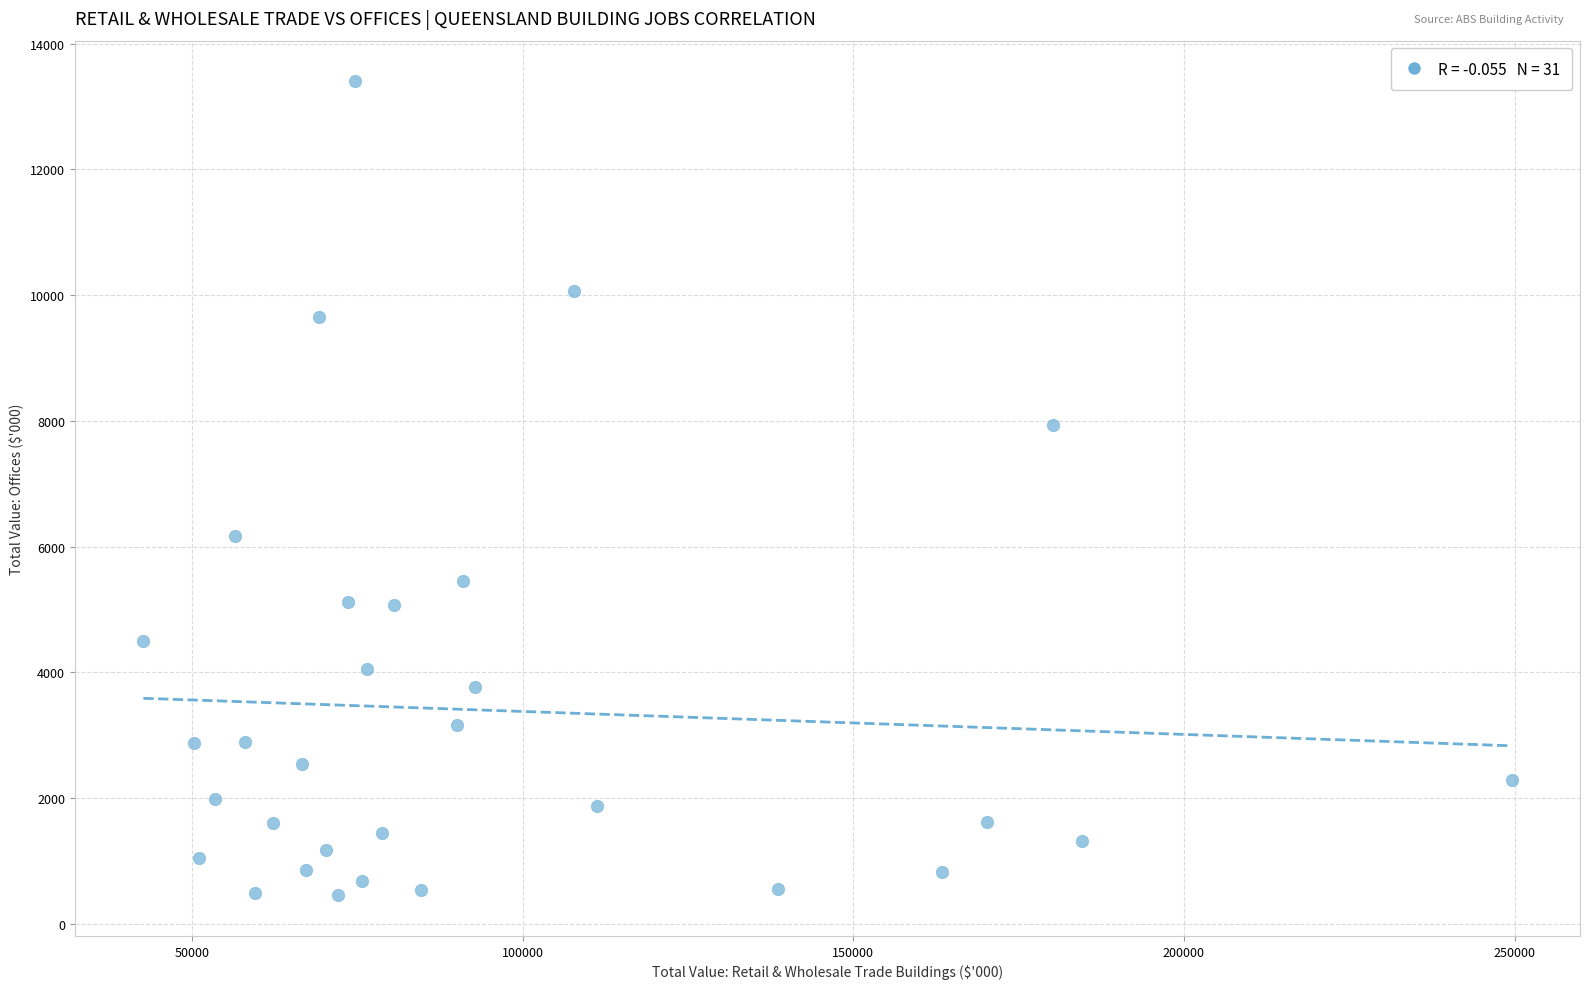

What Y value in the scatter plot is closest to 6929?

6175